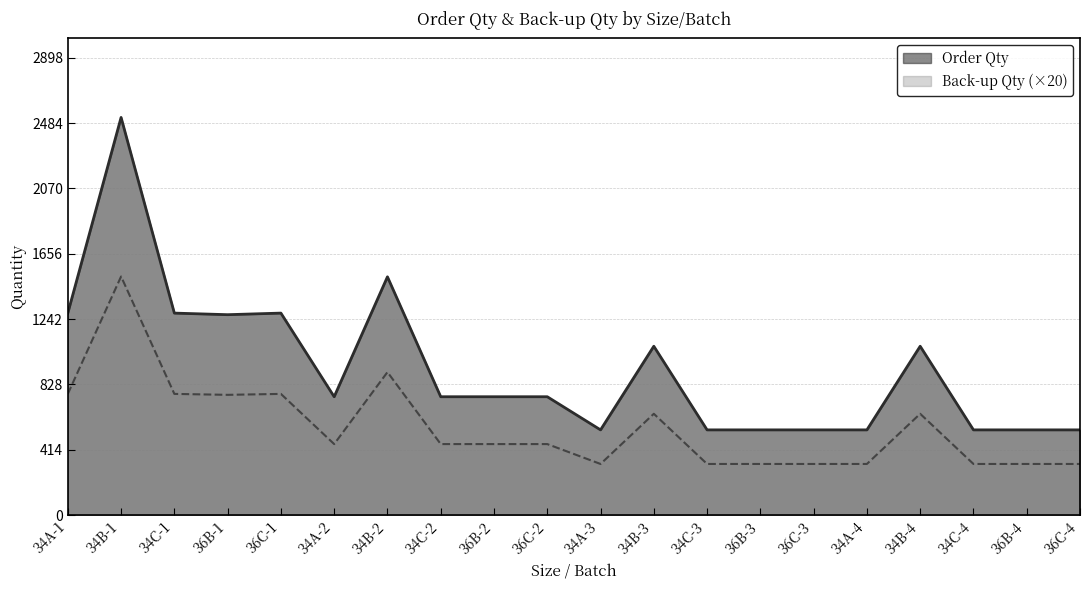

Rank the series at 34B-1 from lowest to highest value.

Back-up Qty (×20), Order Qty